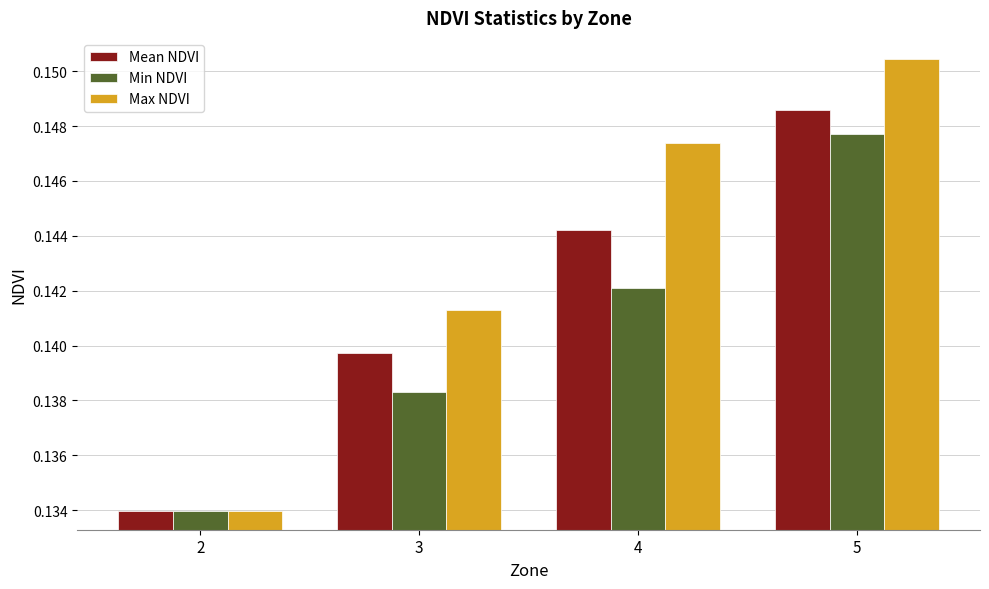

Which series changed the most between 2 and 3?

Max NDVI